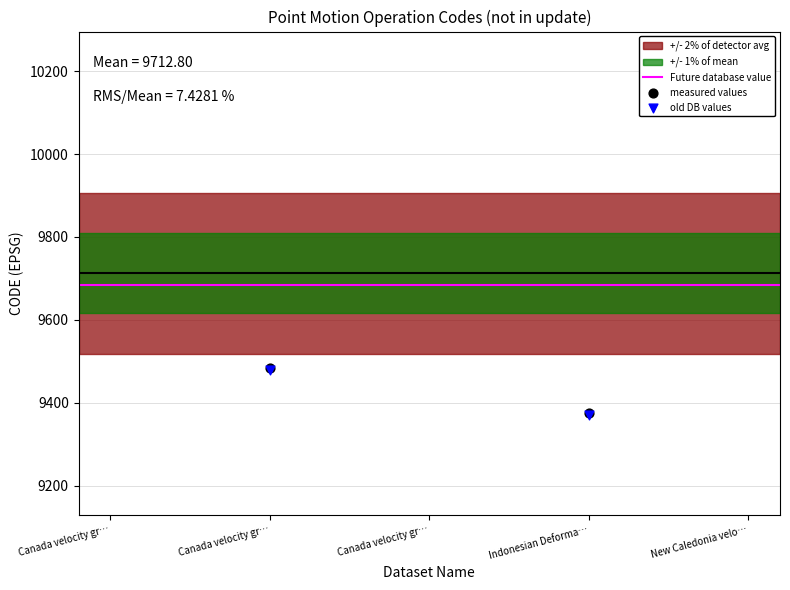

Between New Caledonia velo… and Canada velocity gr…, which is larger?

New Caledonia velo…